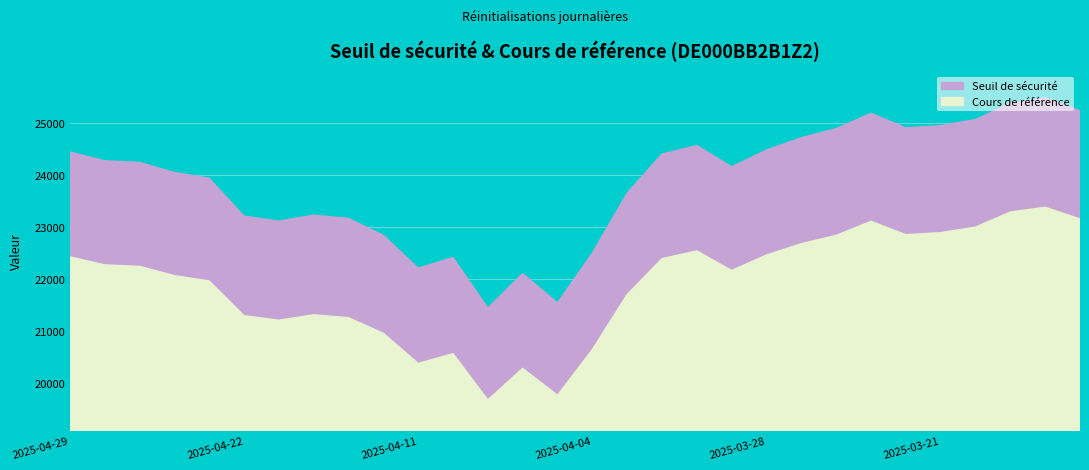

What is the highest value of the Cours de référence series?

23380.7